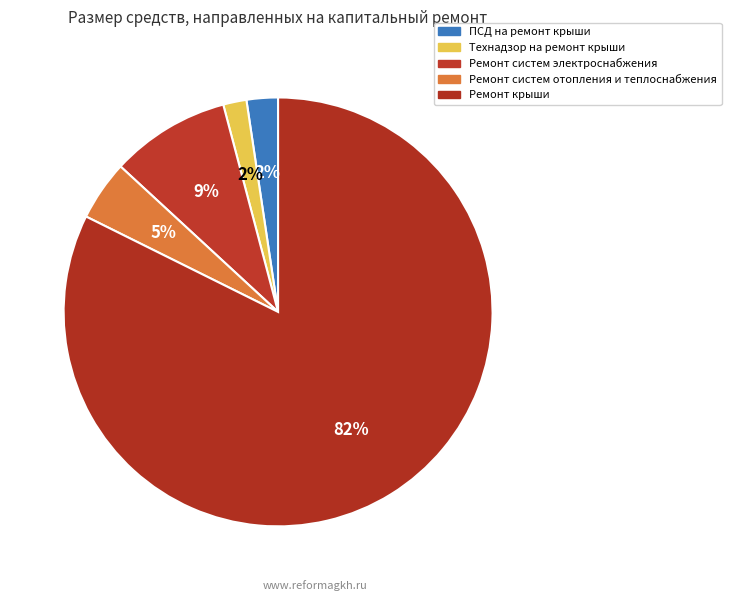

How many segments does this pie chart have?

5